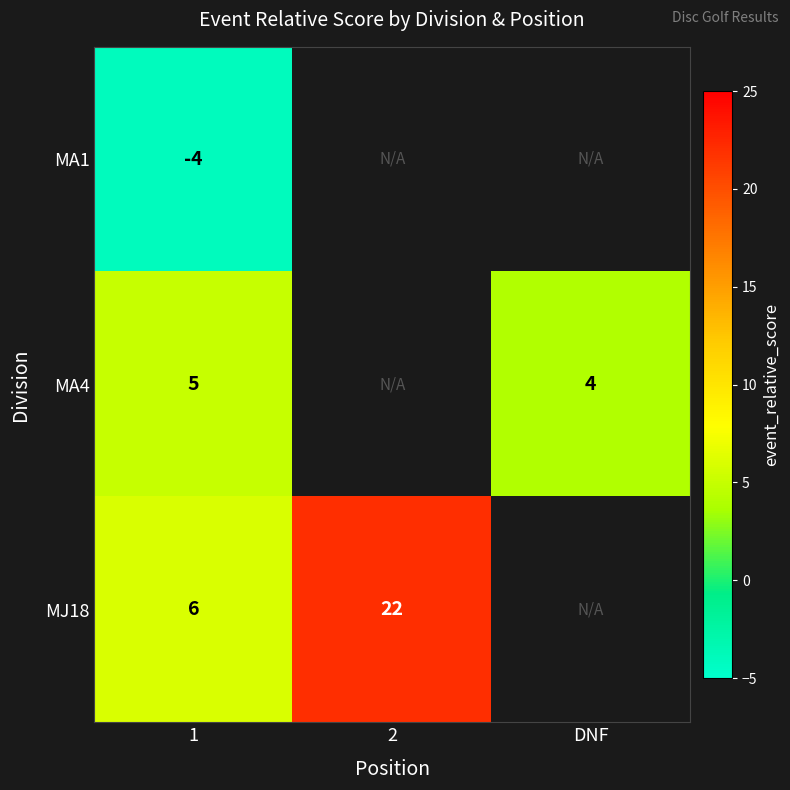

What is the spread (max minus min) of values at 1?

10